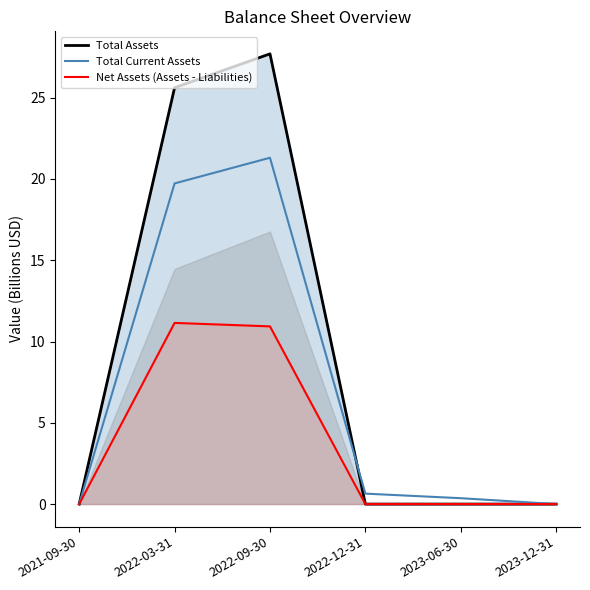

Reading right to left, transcribe all the data shown in this chart.

Total Assets: 2023-12-31=0.0	2023-06-30=0.0	2022-12-31=0.0	2022-09-30=27.7	2022-03-31=25.6	2021-09-30=0.0
Total Current Assets: 2023-12-31=0.0	2023-06-30=0.4	2022-12-31=0.6	2022-09-30=21.3	2022-03-31=19.7	2021-09-30=0.0
Net Assets (Assets - Liabilities): 2023-12-31=0.0	2023-06-30=0.0	2022-12-31=0.0	2022-09-30=10.9	2022-03-31=11.1	2021-09-30=-0.0